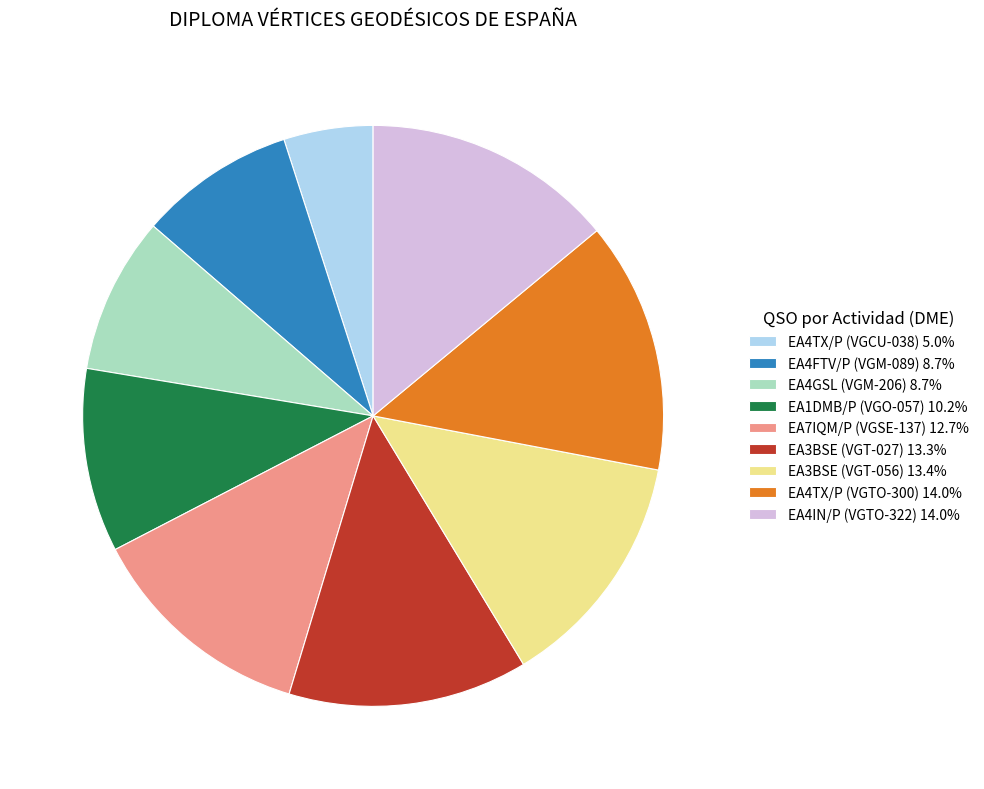

True or false: EA4FTV/P (VGM-089) accounts for 15% of the total.

False